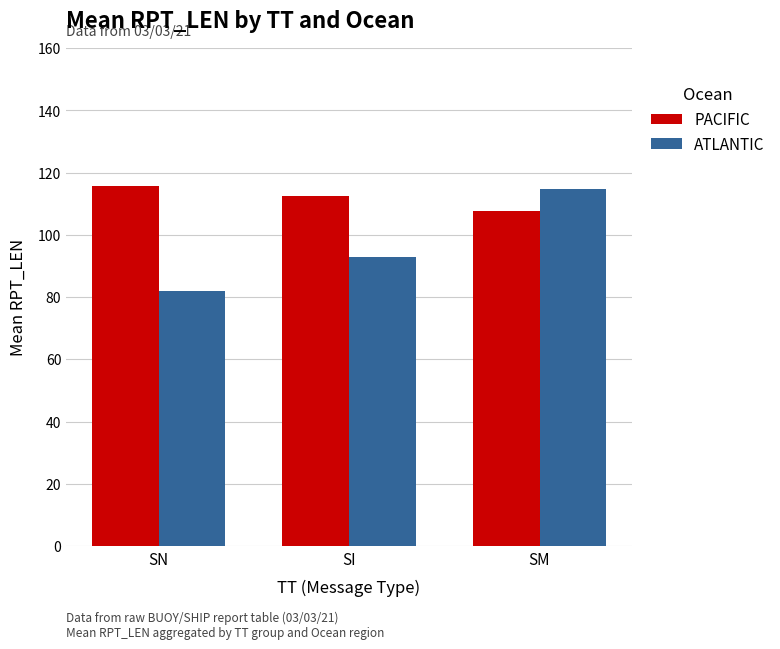

What is the difference between the maximum and second lowest values in the ATLANTIC series?

21.6